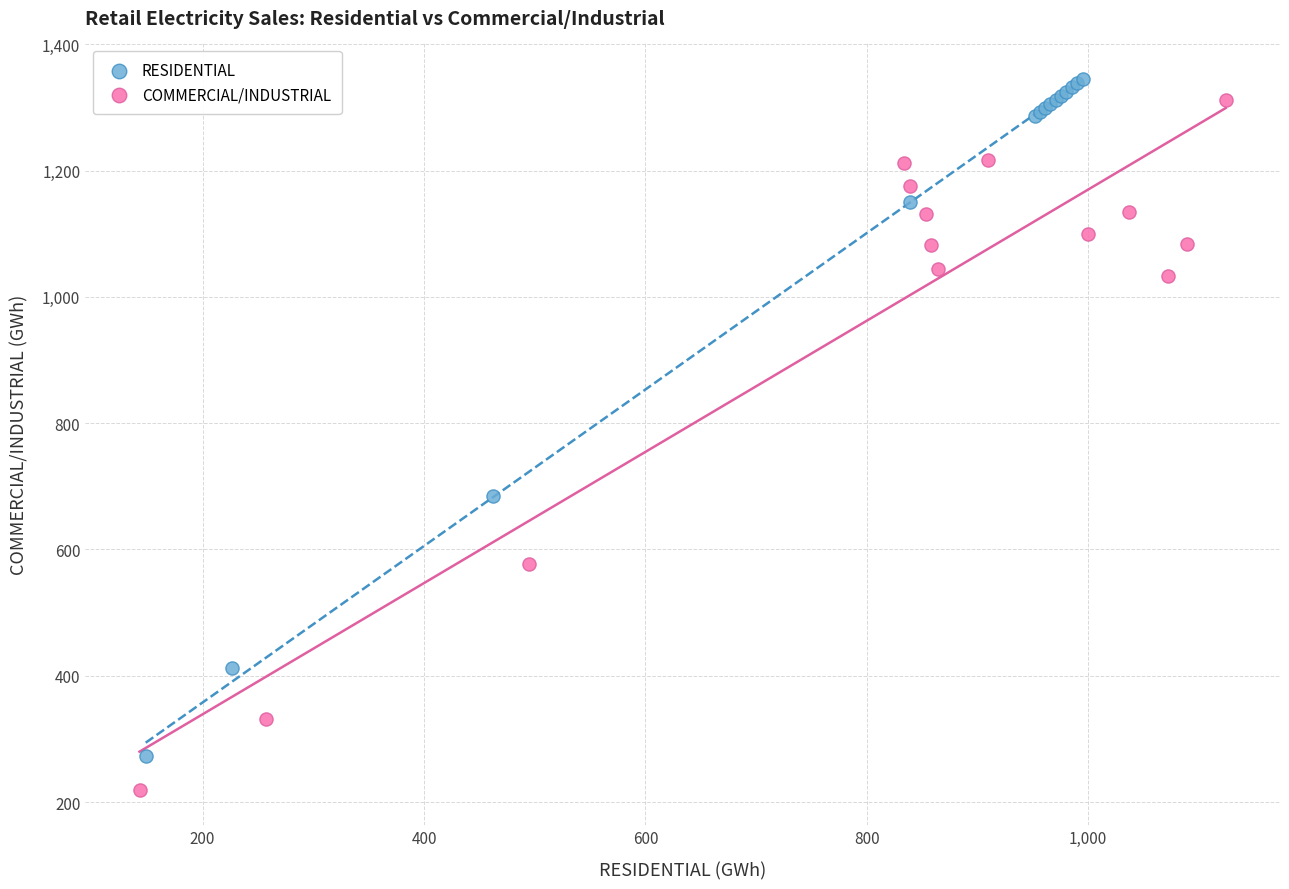

Which series reaches the minimum Y coordinate?

COMMERCIAL/INDUSTRIAL